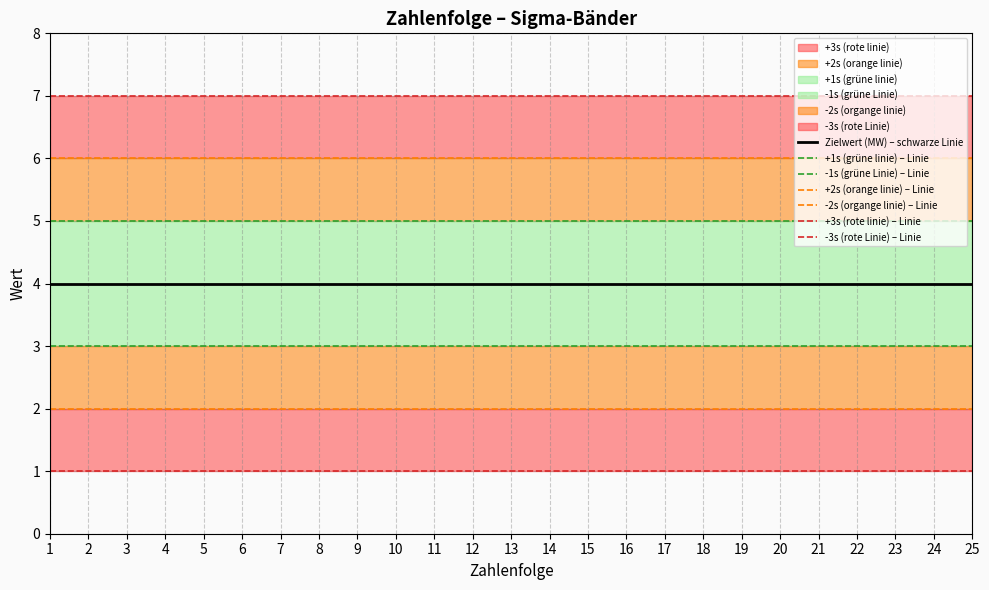

At which category is the sum across all series the highest?

1